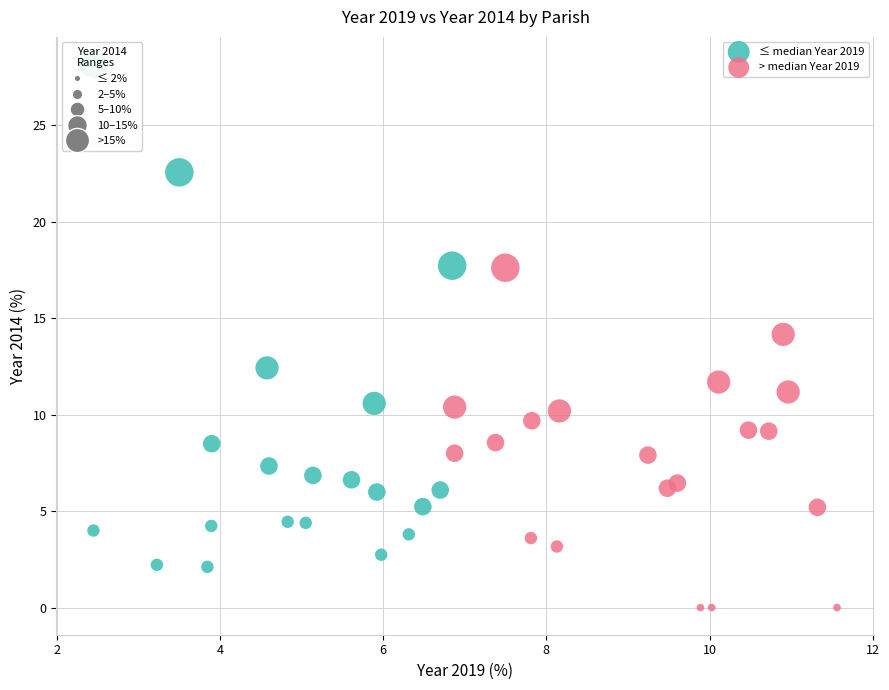

Which series reaches the maximum Y coordinate?

≤ median Year 2019